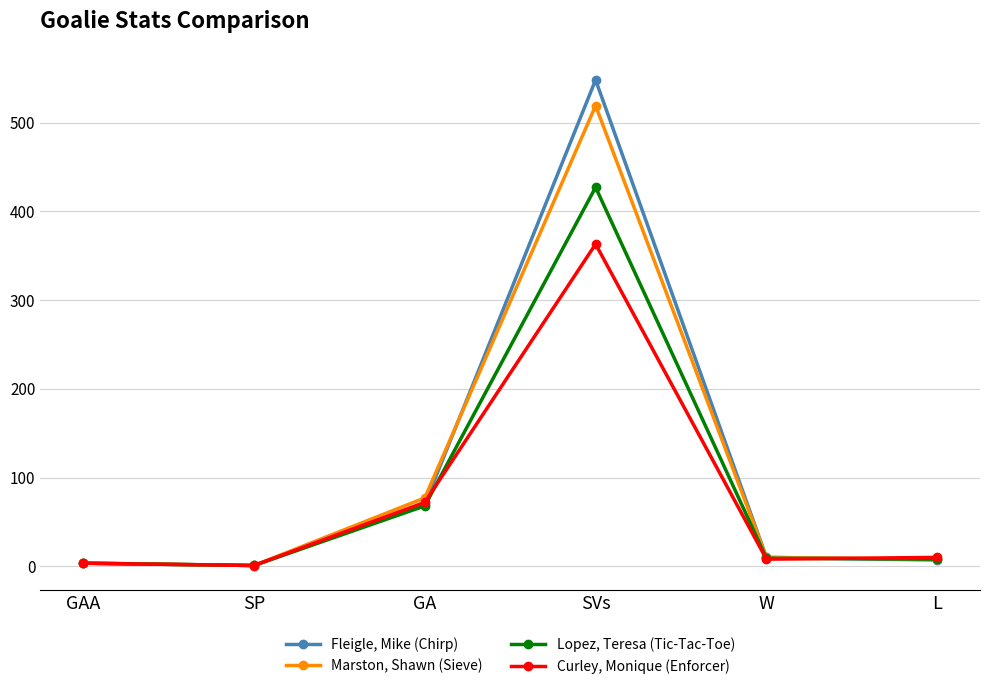

At how many categories does at least one series exceed 105?

1